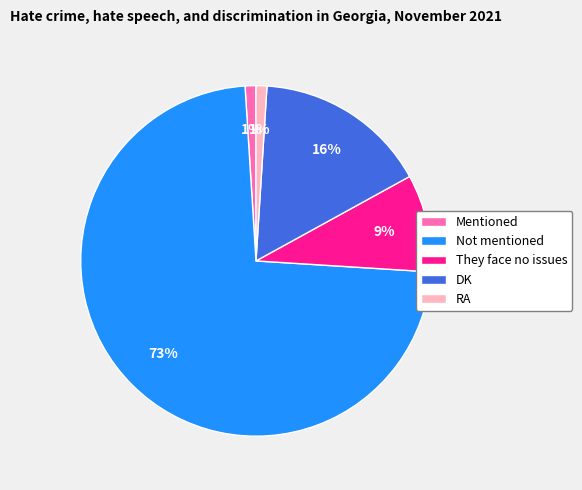

Combined, do Mentioned and Not mentioned account for over 50%?

Yes